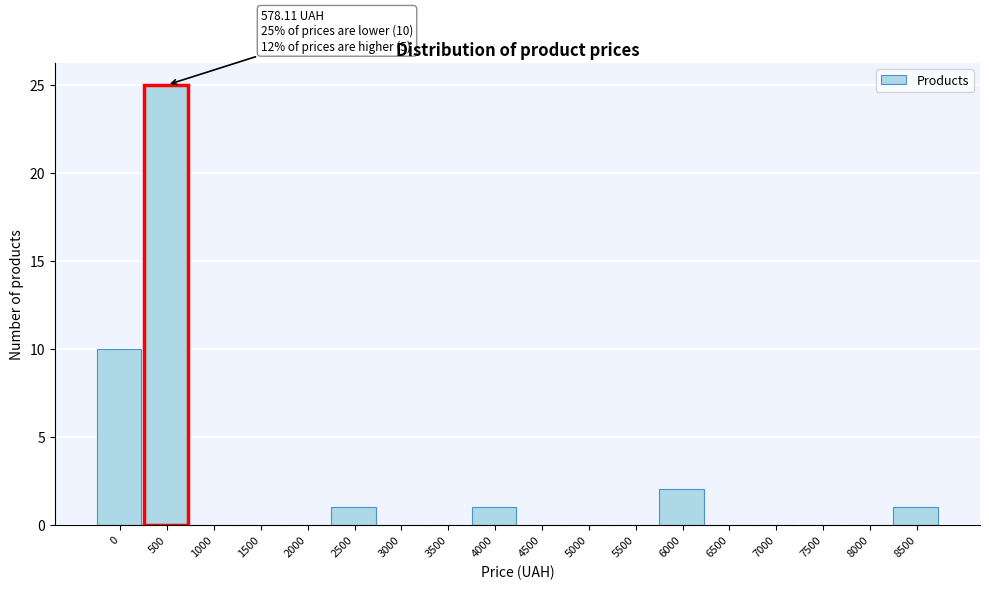

Reading left to right, what are all the values shown in this chart?

0=10	500=25	1000=0	1500=0	2000=0	2500=1	3000=0	3500=0	4000=1	4500=0	5000=0	5500=0	6000=2	6500=0	7000=0	7500=0	8000=0	8500=1